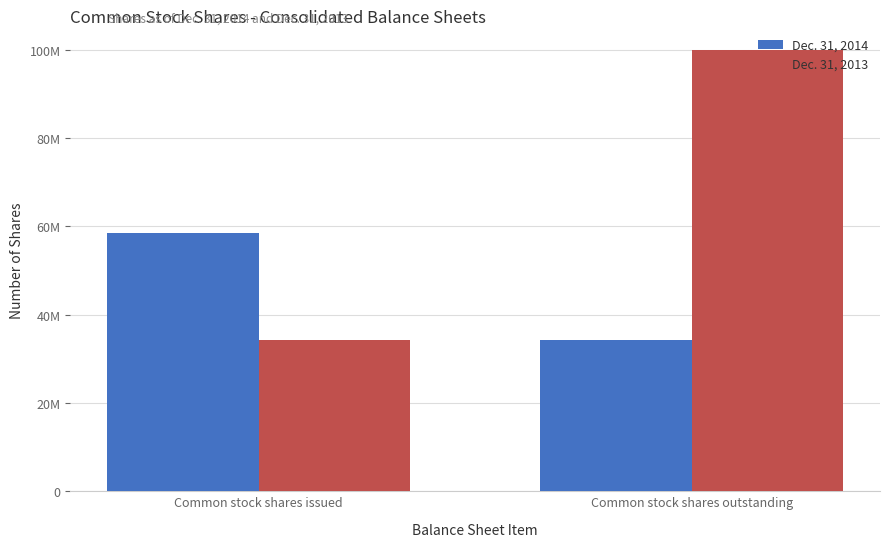

At which category does the chart reach its peak across all series?

Common stock shares outstanding